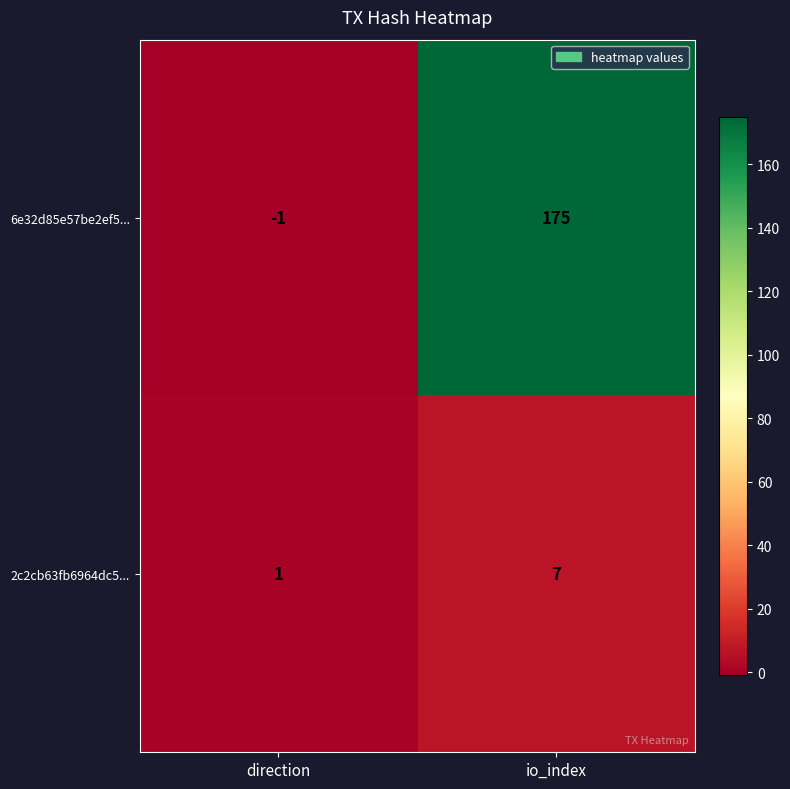

Which series has the largest total across all categories?

6e32d85e57be2ef5...